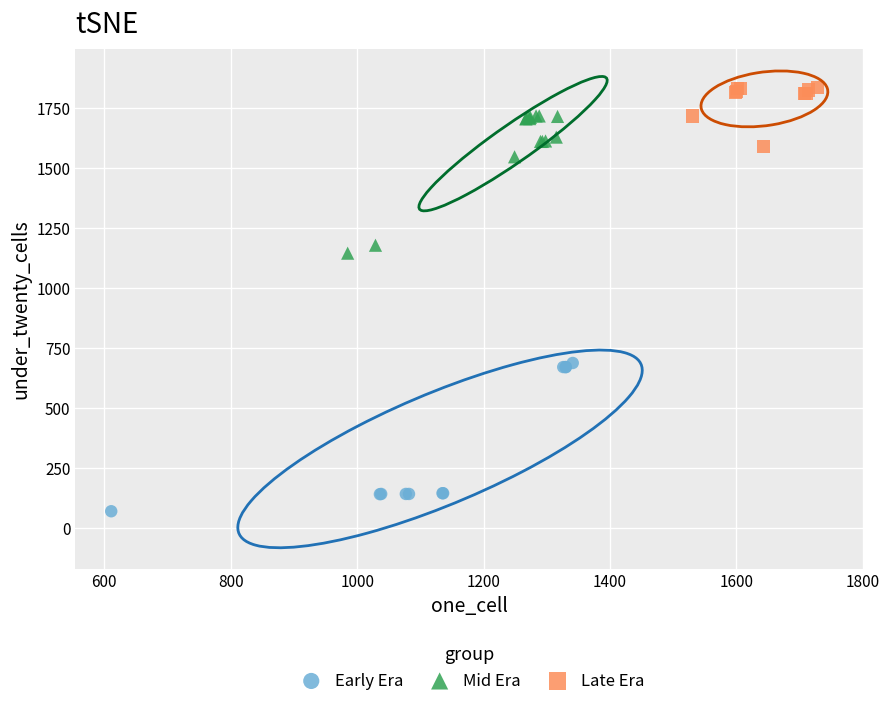

Which series reaches the minimum Y coordinate?

Early Era